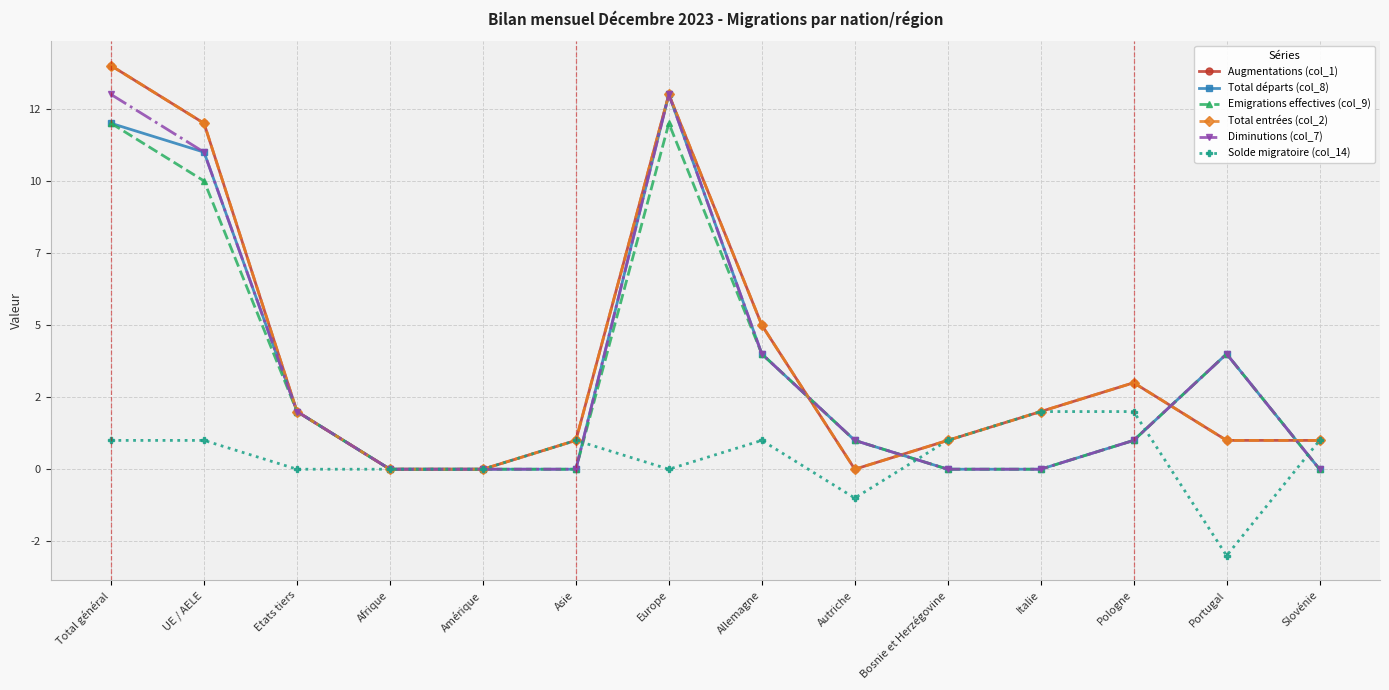

Reading left to right, what are all the values shown in this chart?

Augmentations (col_1): Total général=14	UE / AELE=12	Etats tiers=2	Afrique=0	Amérique=0	Asie=1	Europe=13	Allemagne=5	Autriche=0	Bosnie et Herzégovine=1	Italie=2	Pologne=3	Portugal=1	Slovénie=1
Total départs (col_8): Total général=12	UE / AELE=11	Etats tiers=2	Afrique=0	Amérique=0	Asie=0	Europe=13	Allemagne=4	Autriche=1	Bosnie et Herzégovine=0	Italie=0	Pologne=1	Portugal=4	Slovénie=0
Emigrations effectives (col_9): Total général=12	UE / AELE=10	Etats tiers=2	Afrique=0	Amérique=0	Asie=0	Europe=12	Allemagne=4	Autriche=1	Bosnie et Herzégovine=0	Italie=0	Pologne=1	Portugal=4	Slovénie=0
Total entrées (col_2): Total général=14	UE / AELE=12	Etats tiers=2	Afrique=0	Amérique=0	Asie=1	Europe=13	Allemagne=5	Autriche=0	Bosnie et Herzégovine=1	Italie=2	Pologne=3	Portugal=1	Slovénie=1
Diminutions (col_7): Total général=13	UE / AELE=11	Etats tiers=2	Afrique=0	Amérique=0	Asie=0	Europe=13	Allemagne=4	Autriche=1	Bosnie et Herzégovine=0	Italie=0	Pologne=1	Portugal=4	Slovénie=0
Solde migratoire (col_14): Total général=1	UE / AELE=1	Etats tiers=0	Afrique=0	Amérique=0	Asie=1	Europe=0	Allemagne=1	Autriche=-1	Bosnie et Herzégovine=1	Italie=2	Pologne=2	Portugal=-3	Slovénie=1